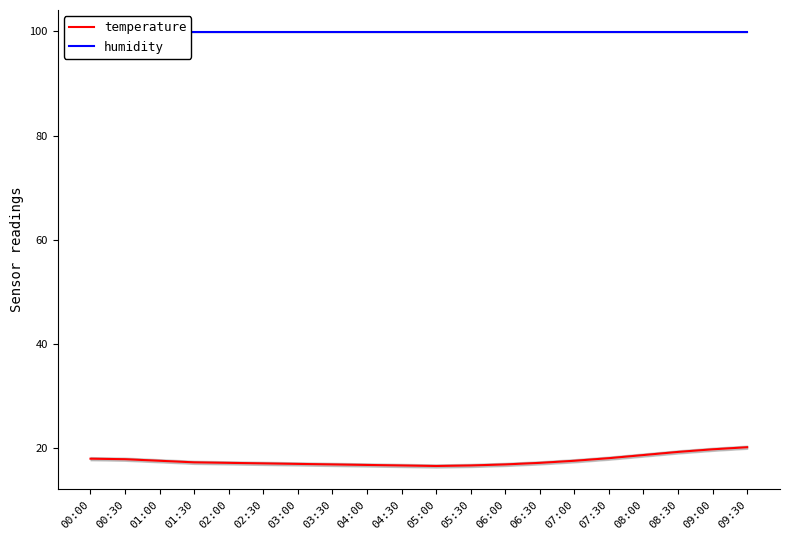

Rank the series by their maximum value, from lowest to highest.

temperature, humidity